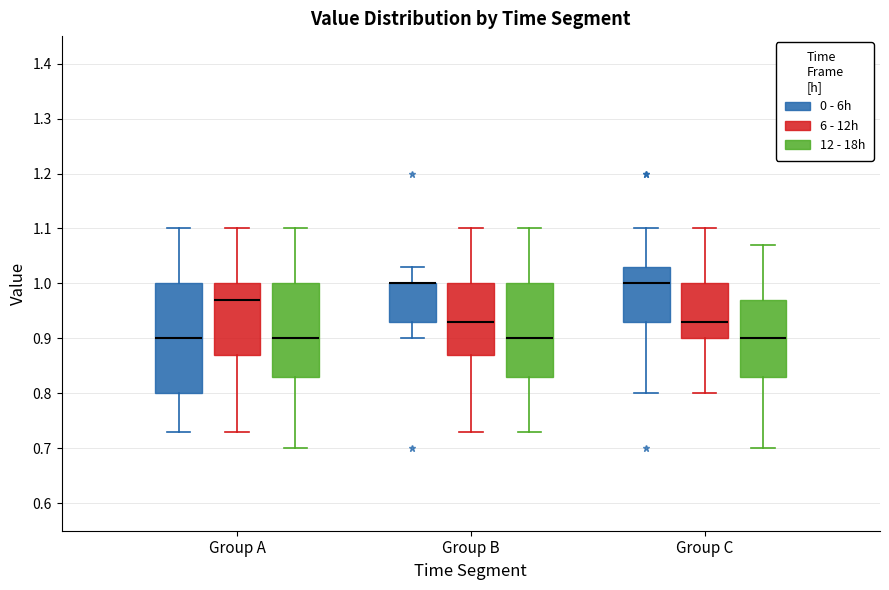

Where is the upper edge of the box for Group B (6 - 12h) on the y-axis? The values are not printed on the chart, so give them approximately, as read against the axis.

1.00